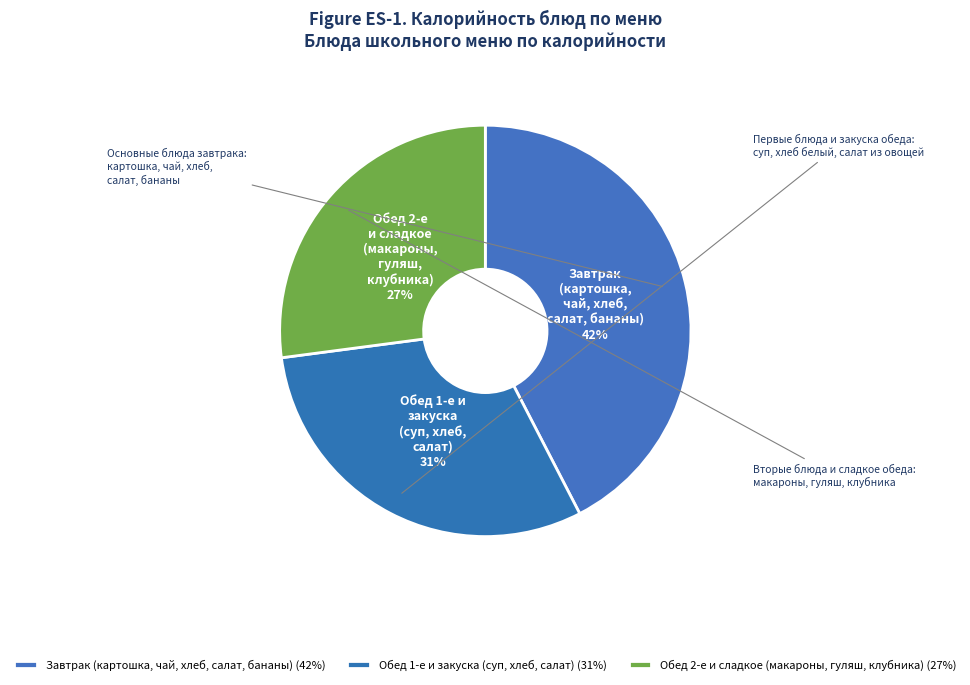

Does Обед 2-е и сладкое (макароны, гуляш, клубника) account for over 50% of the chart?

No